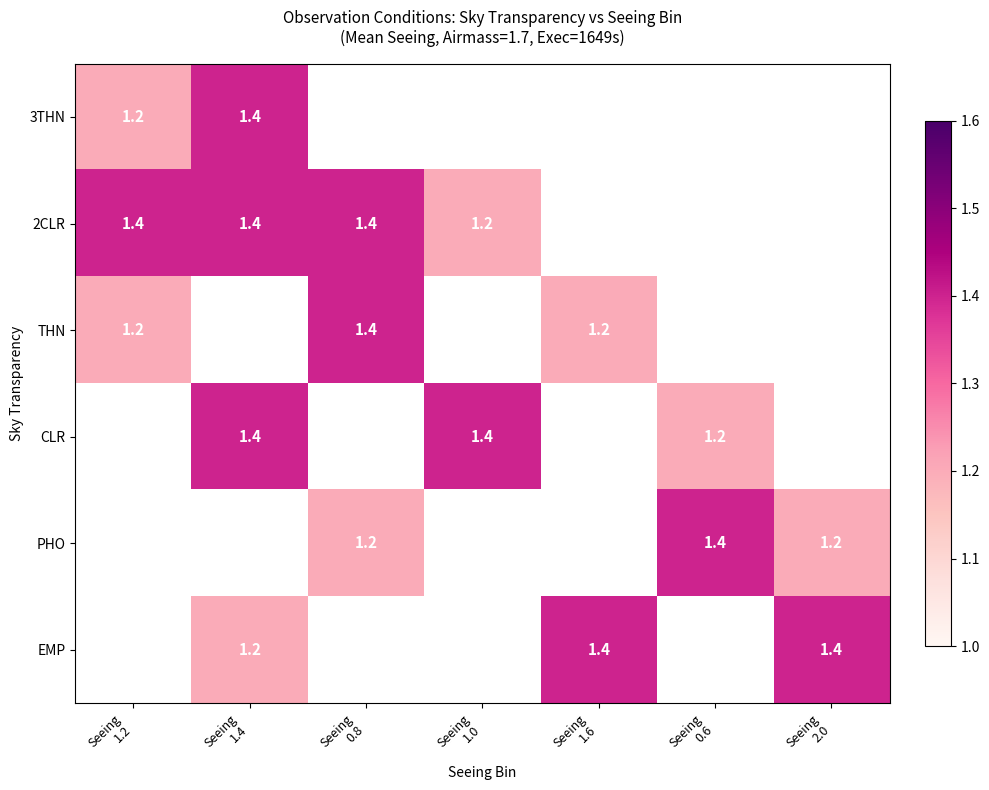

Which has a higher value, Seeing
0.6 or Seeing
1.2?

Seeing
1.2